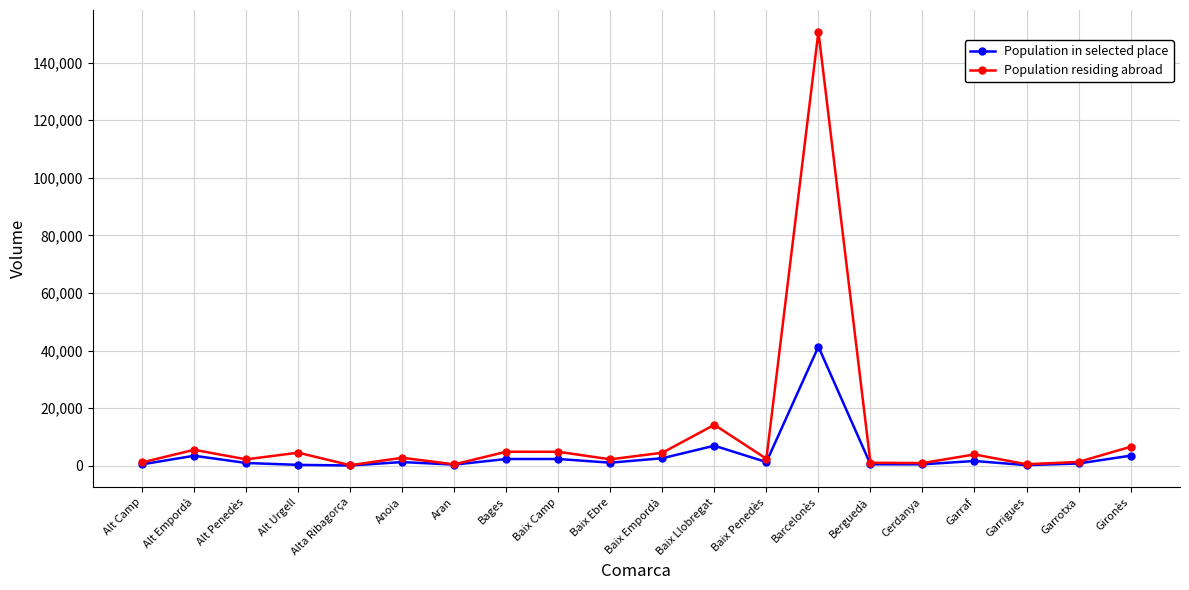

What position from the right is Baix Empordà?

10